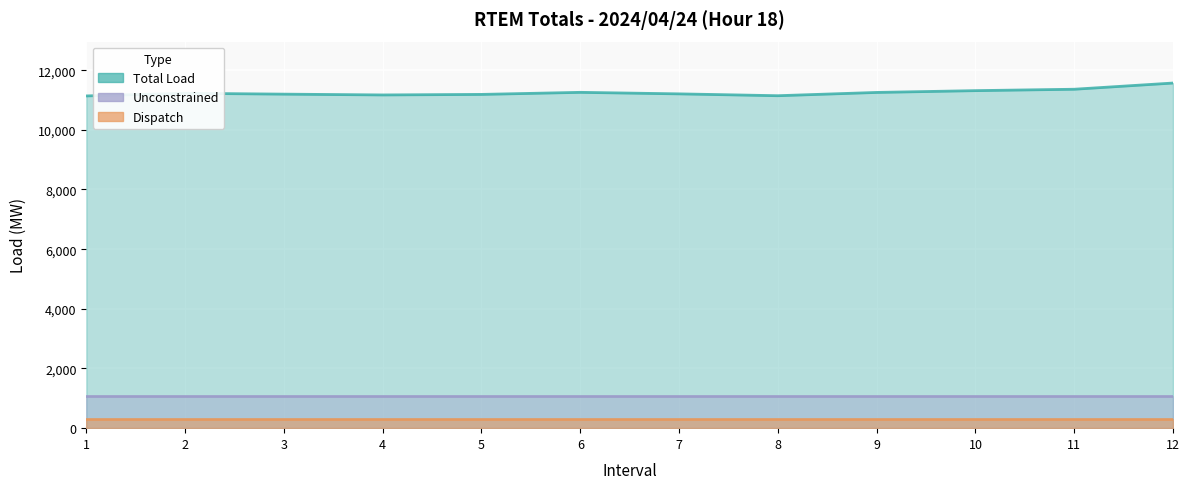

True or false: Dispatch and Total Load cross at least once.

False